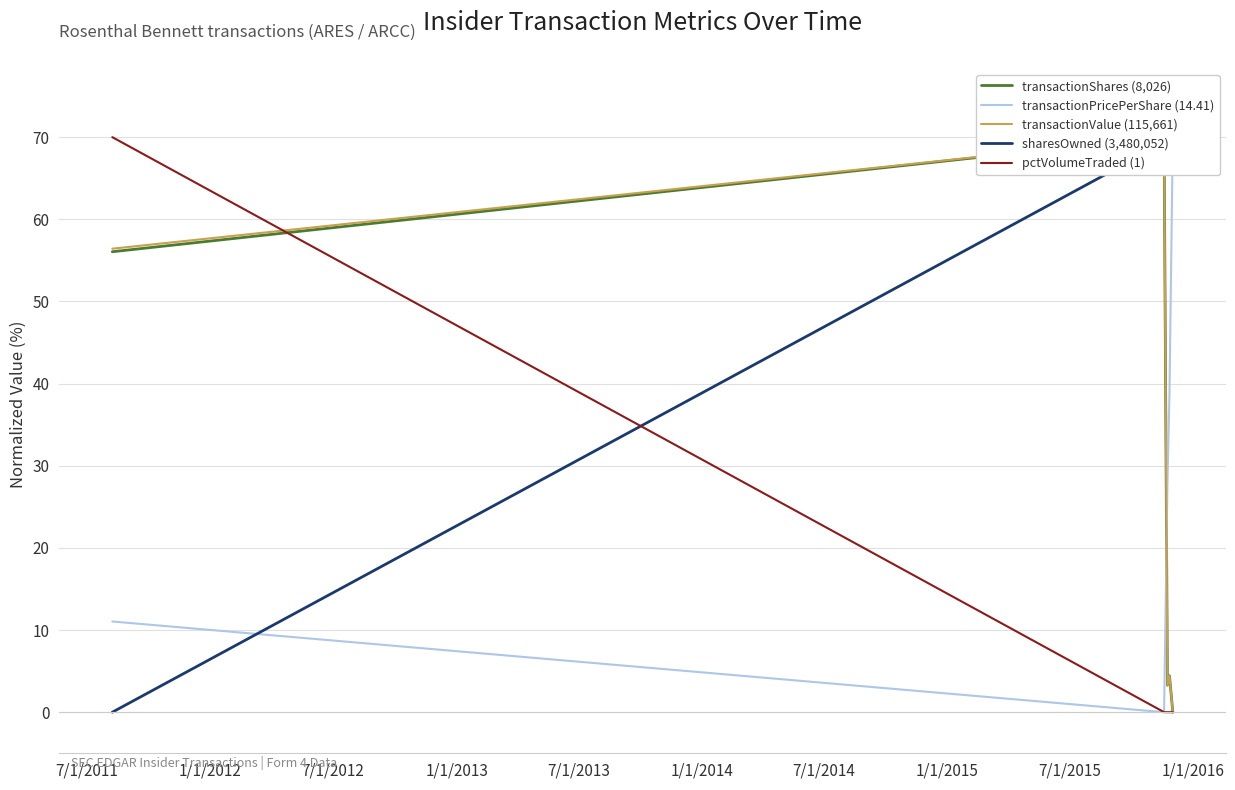

What is the highest value of the transactionPricePerShare (14.41) series?

70.0